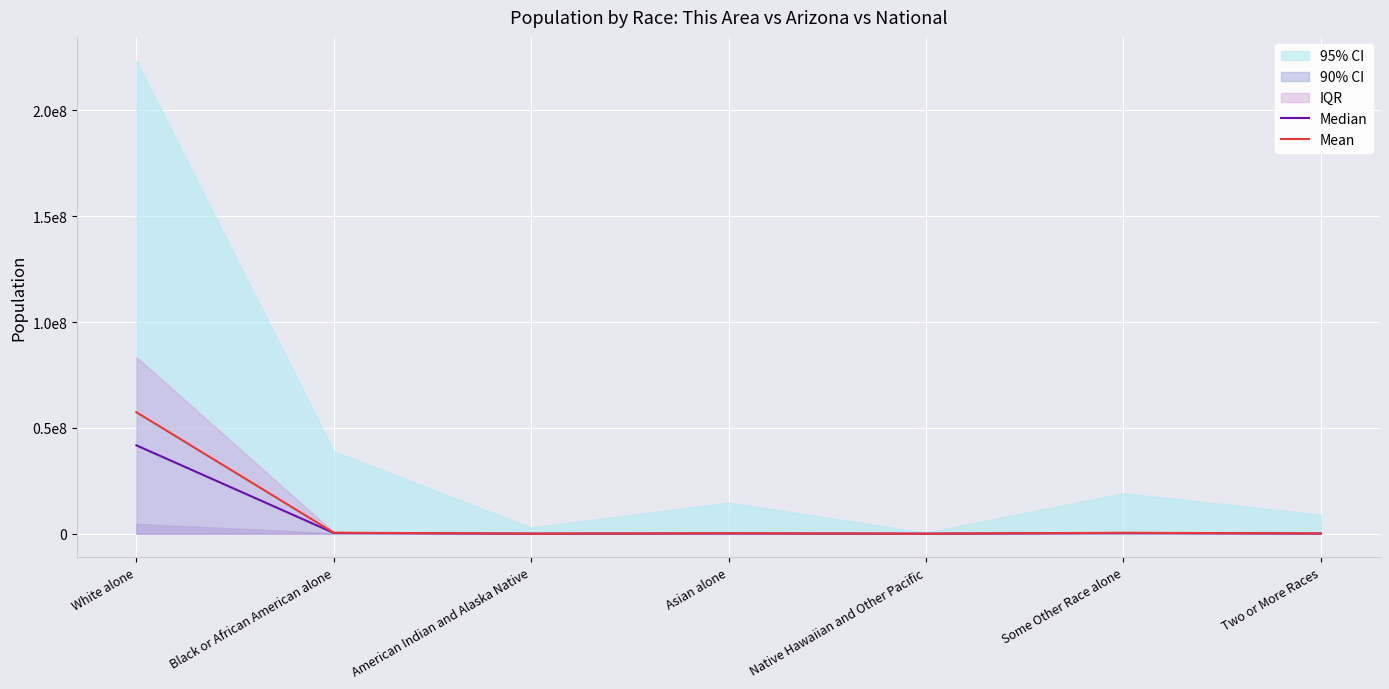

What is the difference between the second highest and minimum values in the Median series?

334405.1